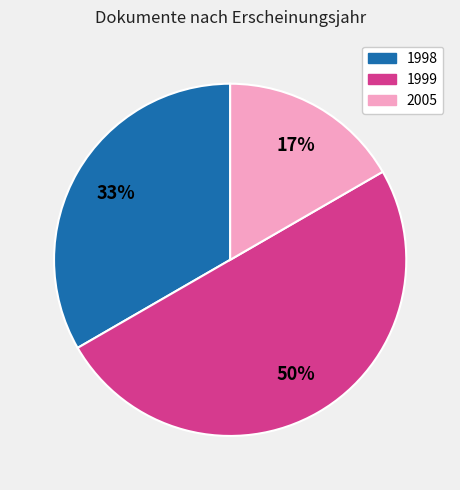

To the nearest percent, what is the difference between the largest and smallest slice percentages?

33%